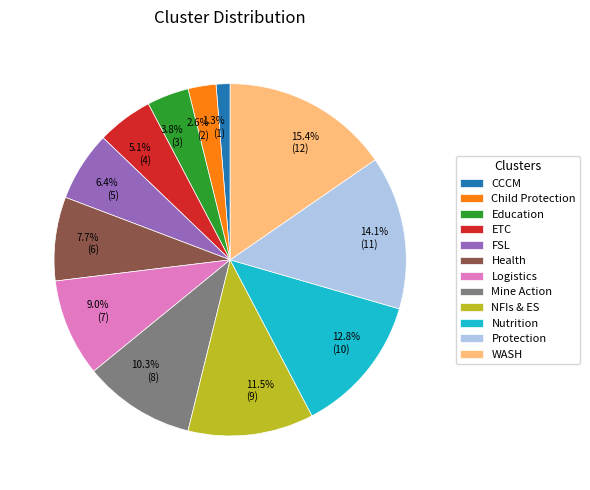

Rank the categories by value from highest to lowest.

WASH, Protection, Nutrition, NFIs & ES, Mine Action, Logistics, Health, FSL, ETC, Education, Child Protection, CCCM